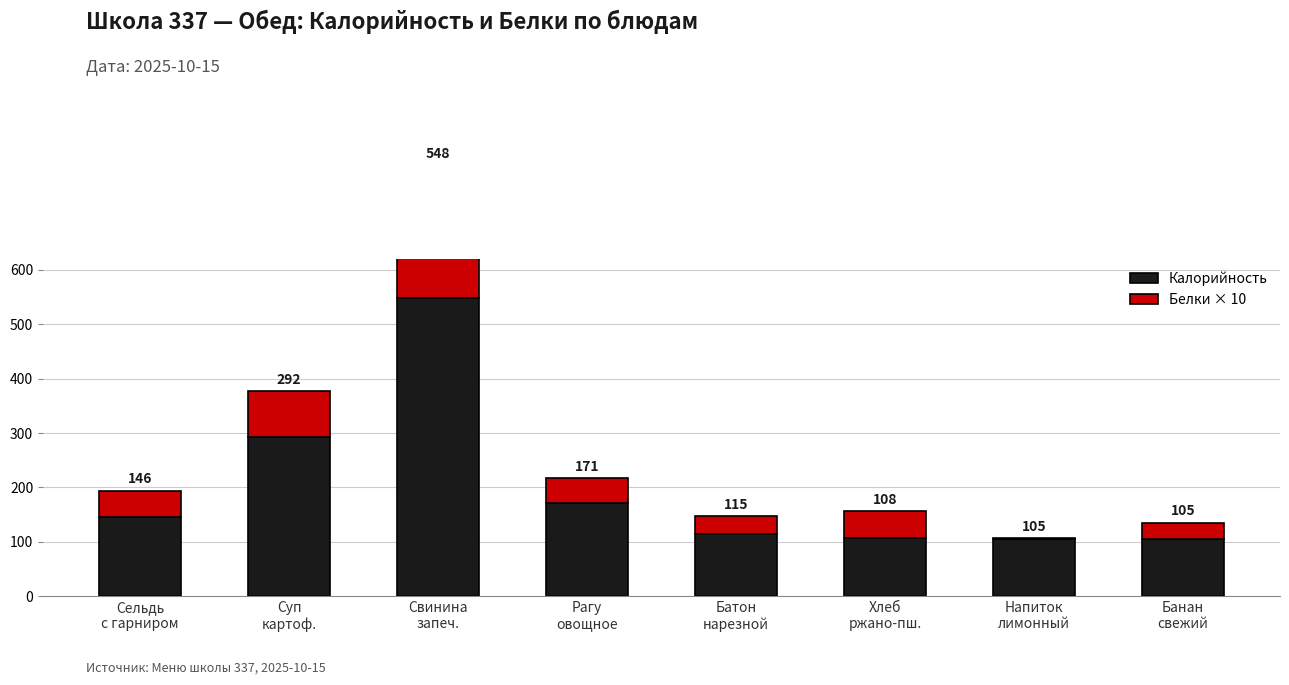

Between Сельдь
с гарниром and Батон
нарезной, which series saw the biggest shift?

Калорийность